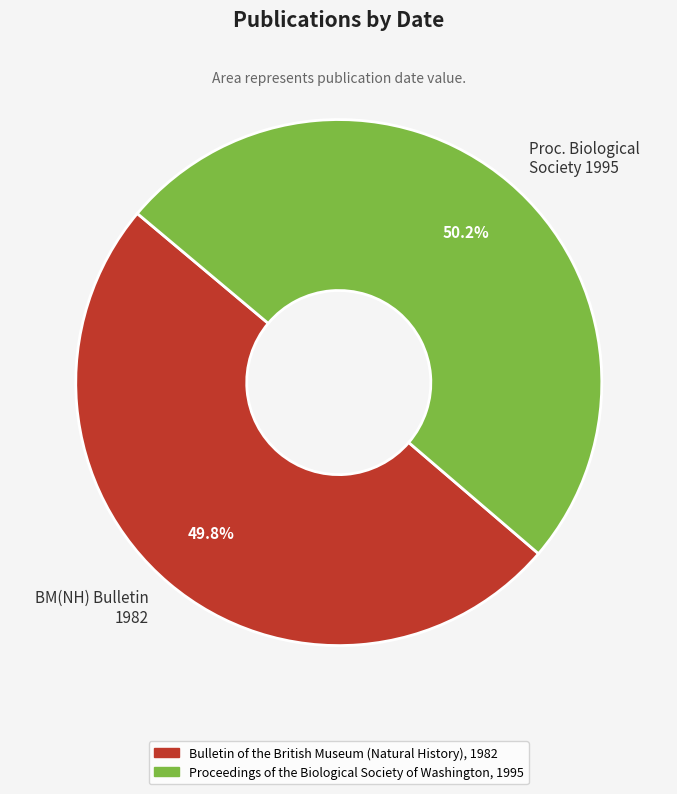

Is there a majority slice in this chart?

Yes